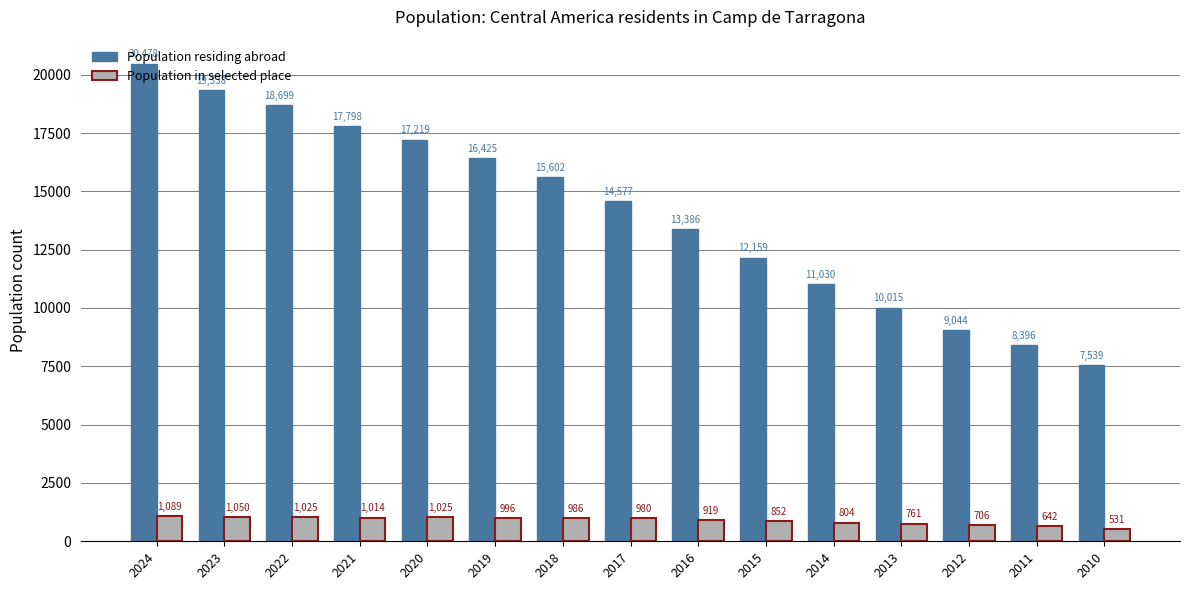

Reading right to left, extract all data points from this chart.

Population residing abroad: 7539	8396	9044	10015	11030	12159	13386	14577	15602	16425	17219	17798	18699	19338	20478
Population in selected place: 531	642	706	761	804	852	919	980	986	996	1025	1014	1025	1050	1089